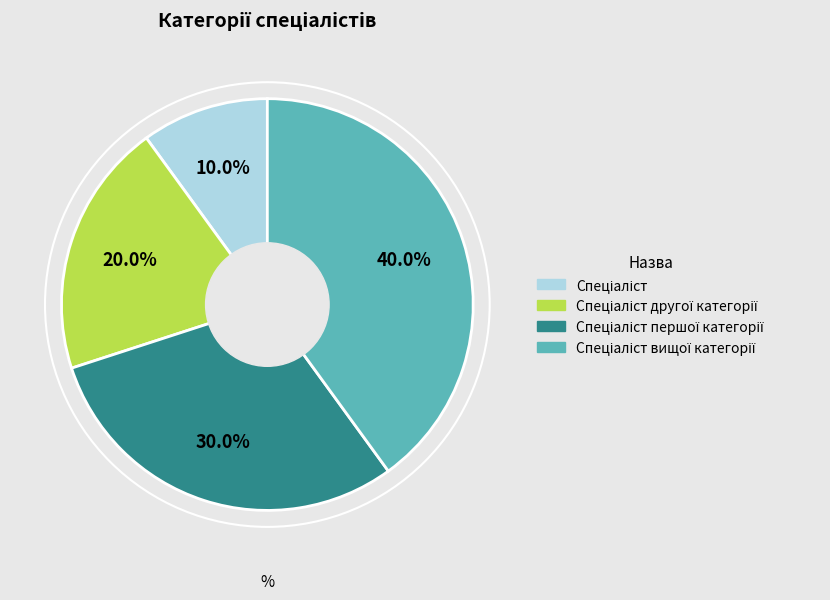

Is there any slice that represents more than half of the pie?

No